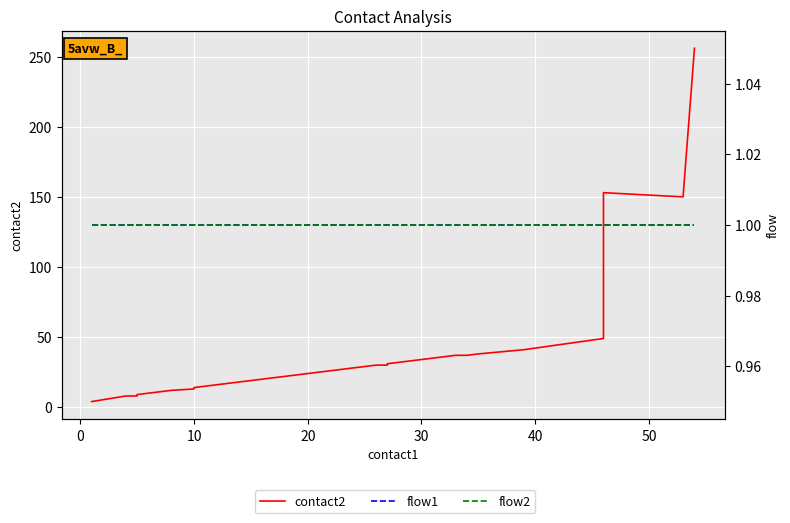

Is this an area chart (filled region under the line)?

No